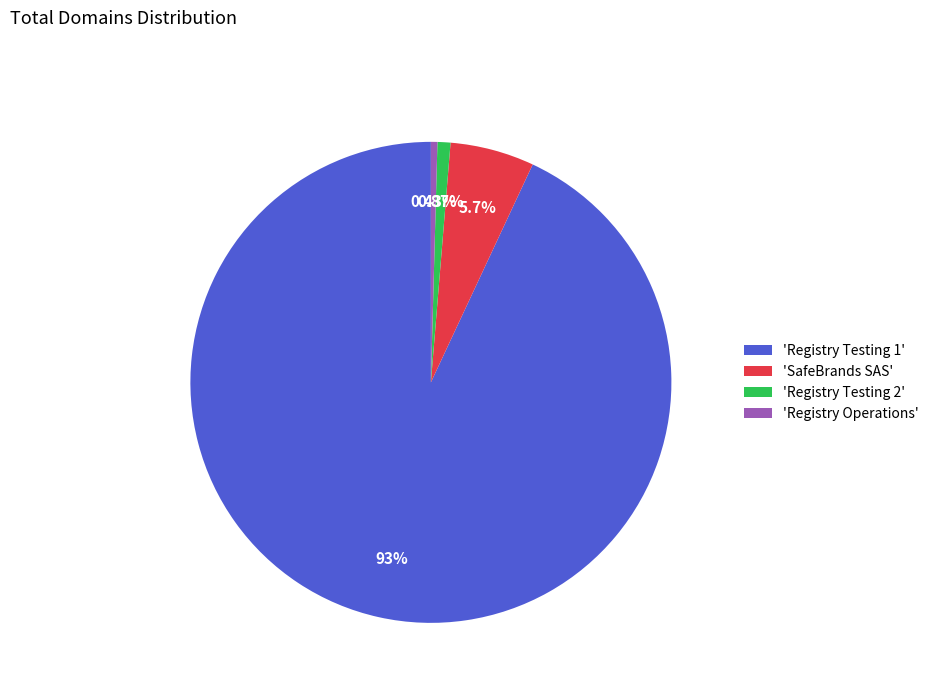

How many segments does this pie chart have?

4